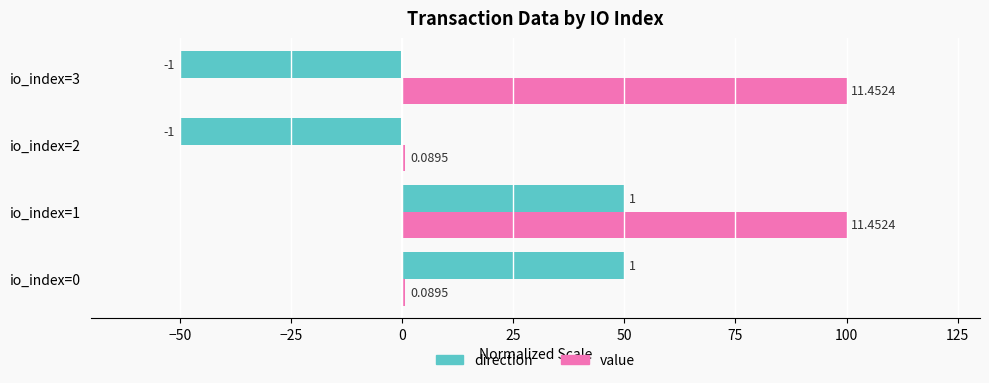

Does the chart contain stacked bars?

No